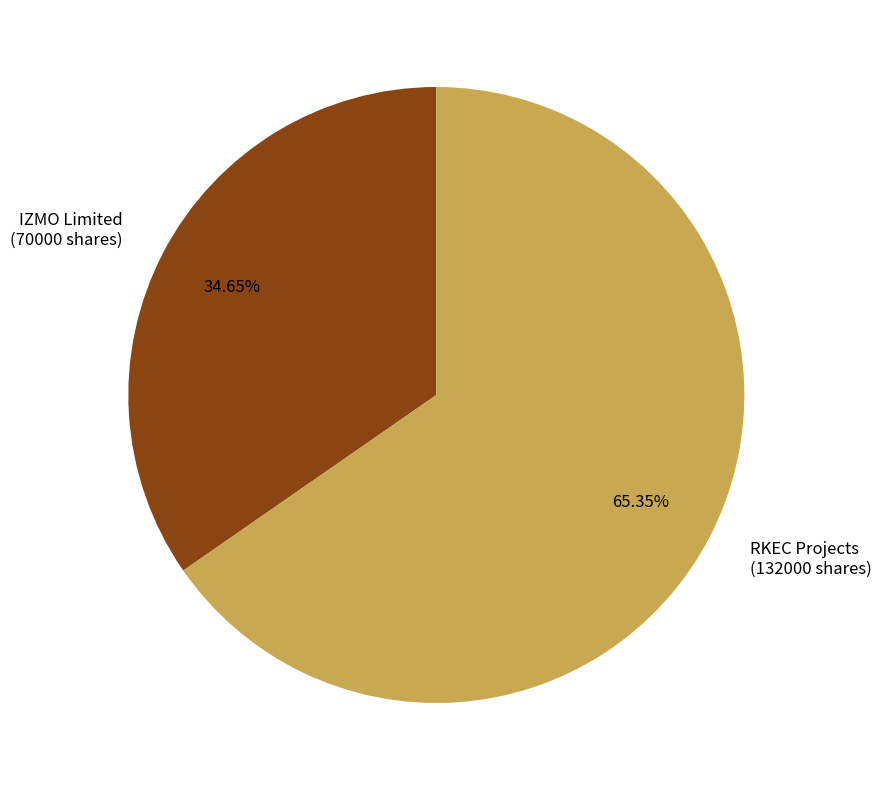

What is the majority slice?

RKEC Projects